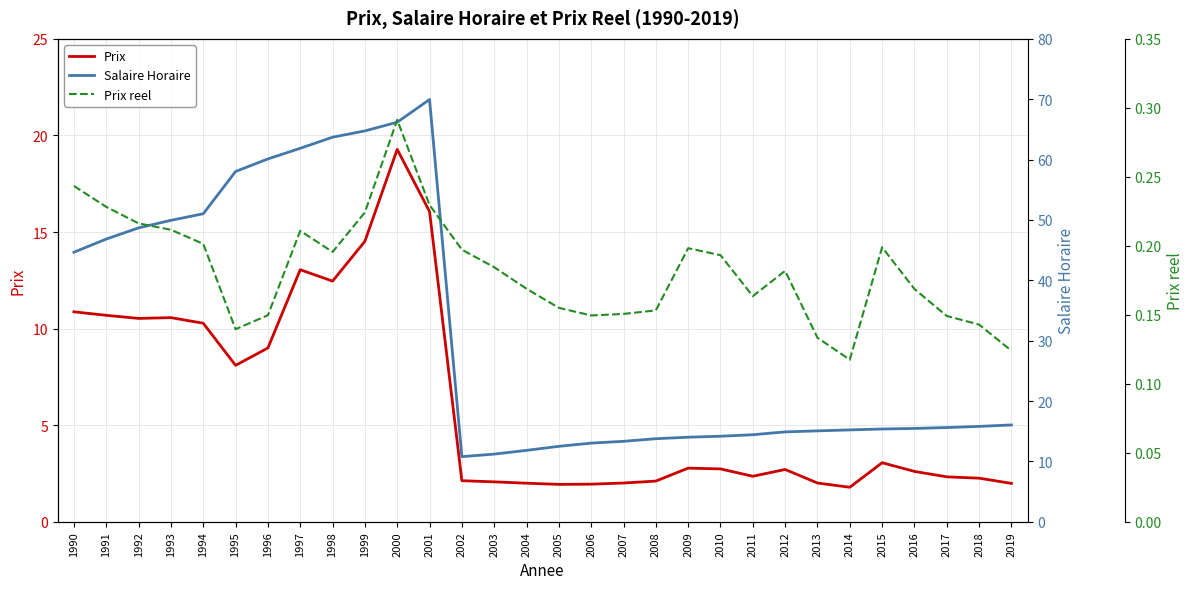

What is the value of the Prix point at the 18th from the left?

2.0